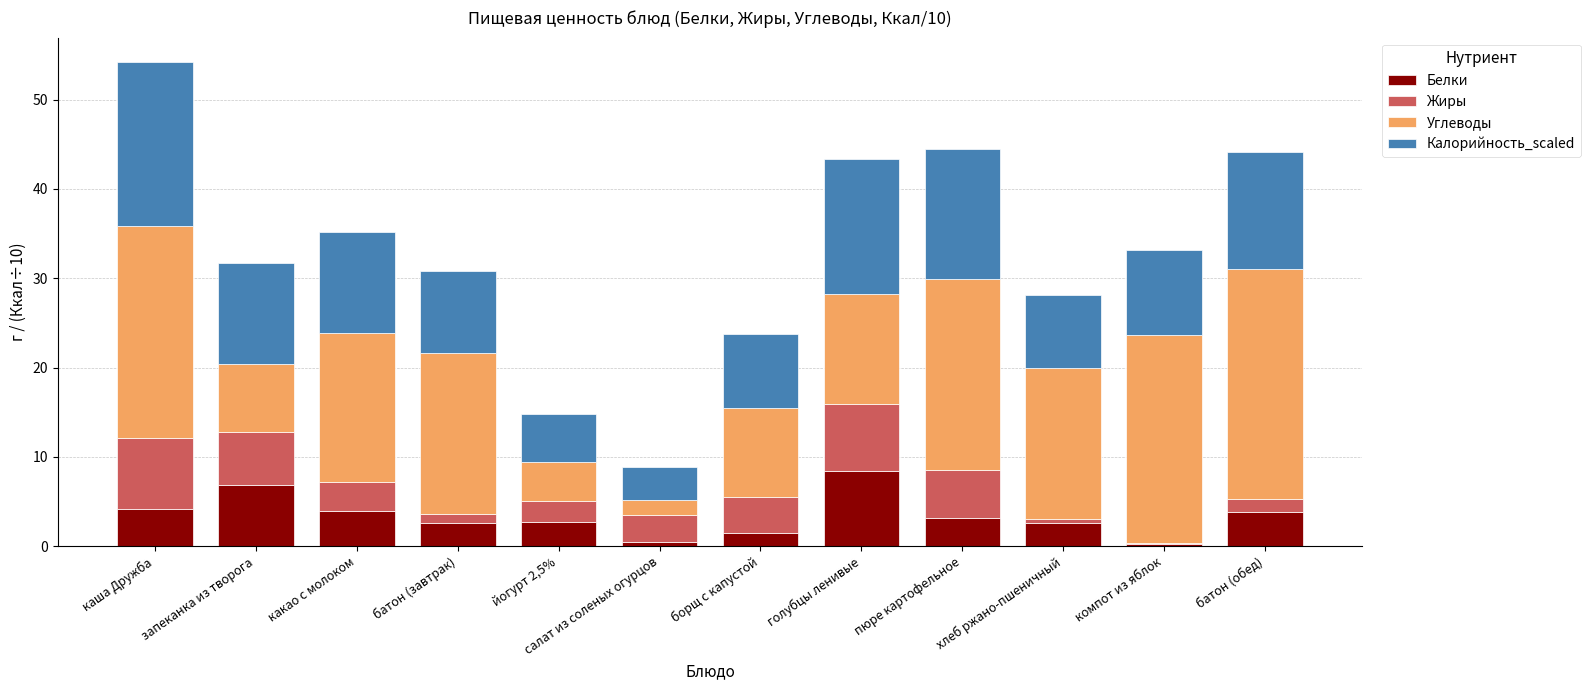

At which category is the sum across all series the highest?

каша Дружба